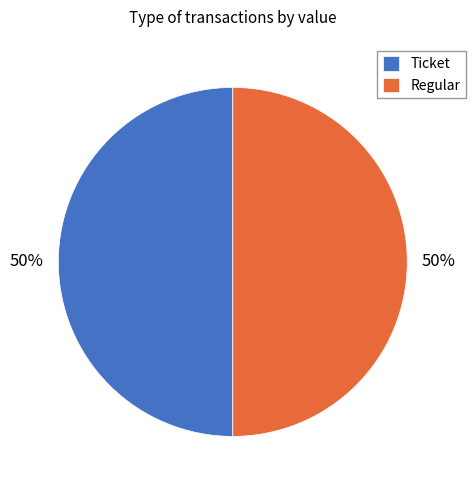

What is the ratio of the value at Ticket to the value at Regular?

1.0